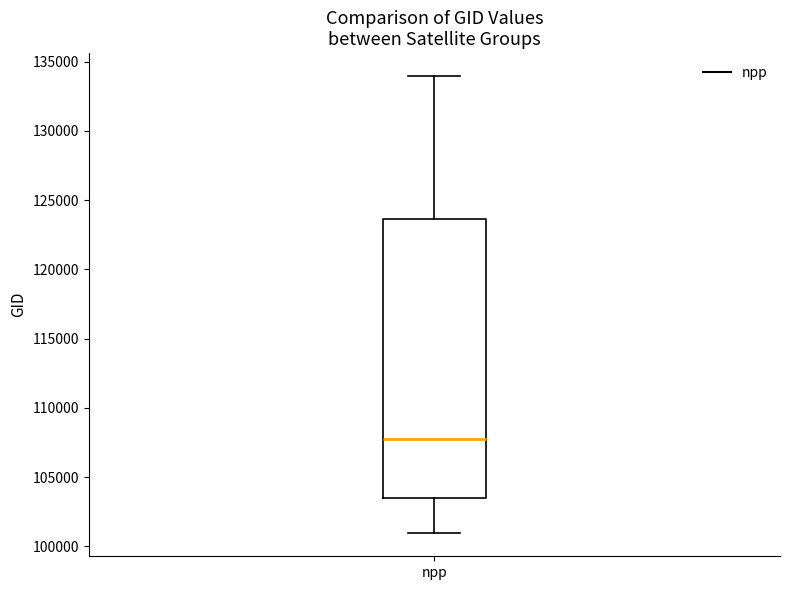

Read this box plot against the y-axis: the position of the median line, the range covered by the box, and the ends of both whiskers. The values are not printed on the chart, so give them approximately, as read against the axis.

median 107500, box 103500 to 123500, whiskers 101000 to 134000